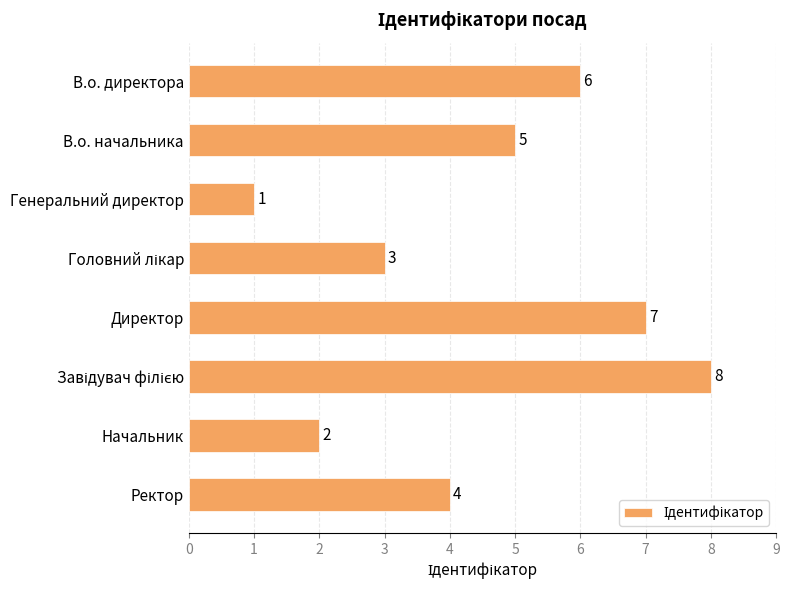

Are the bars horizontal?

Yes